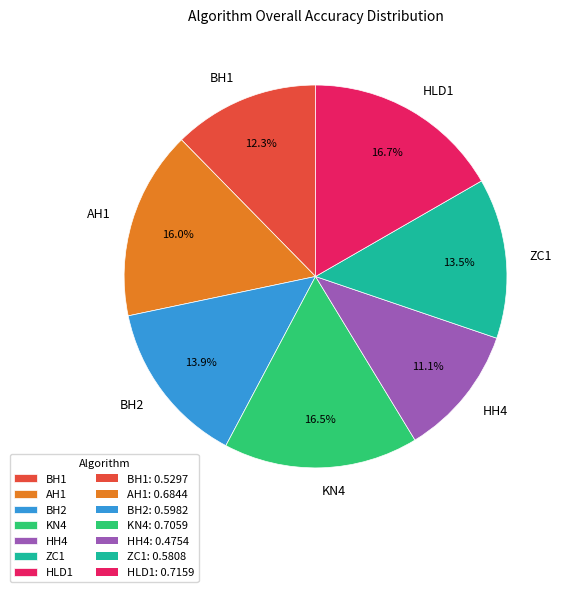

Which category has the smallest portion of the pie?

HH4